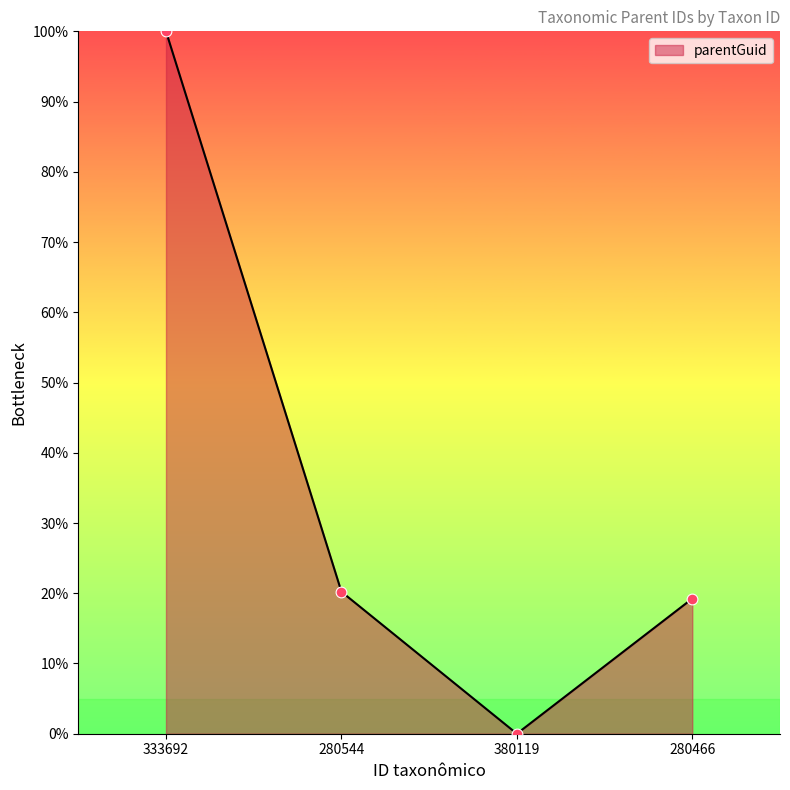

What is the change in value from 333692 to 280466?

-80.8